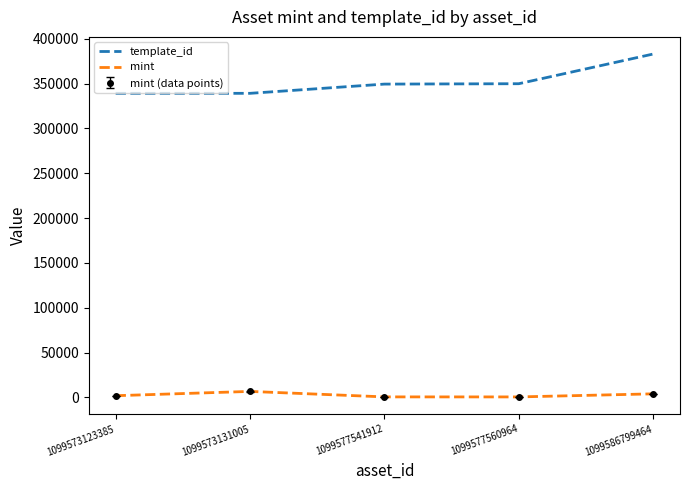

What is the value of the template_id point at the 4th from the left?

349951